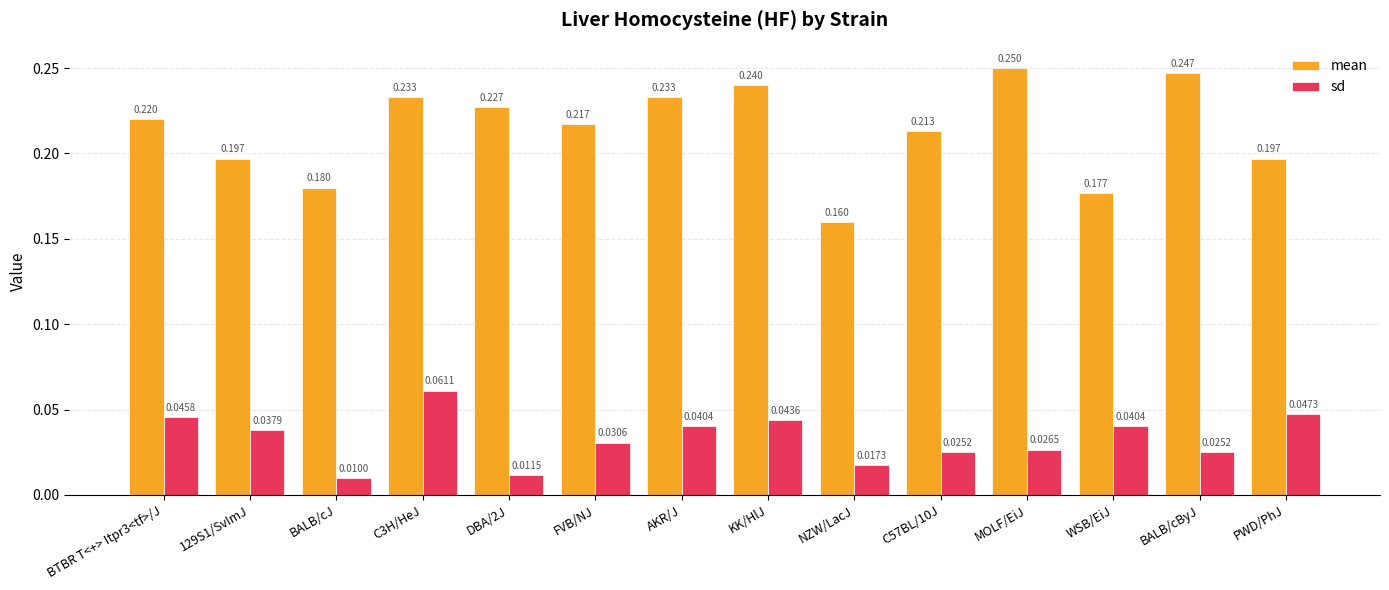

At how many categories does at least one series exceed 0?

14